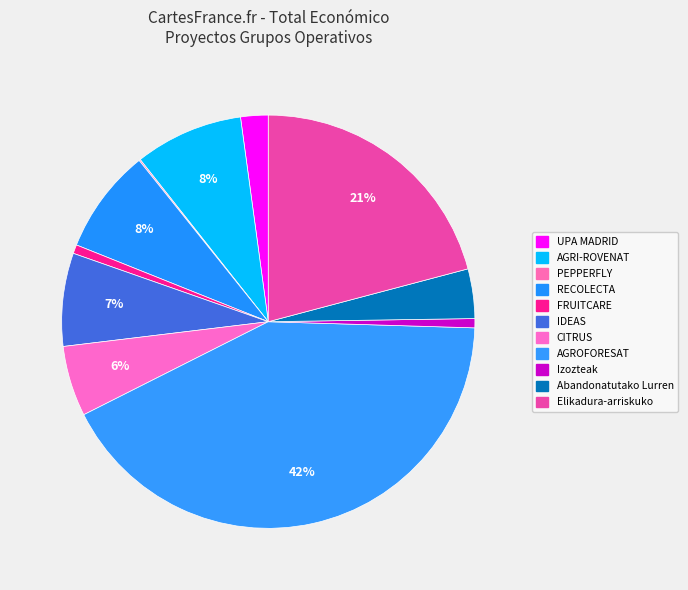

Rank the categories by value from highest to lowest.

AGROFORESAT, Elikadura-arriskuko, AGRI-ROVENAT, RECOLECTA, IDEAS, CITRUS, Abandonatutako Lurren, UPA MADRID, Izozteak, FRUITCARE, PEPPERFLY